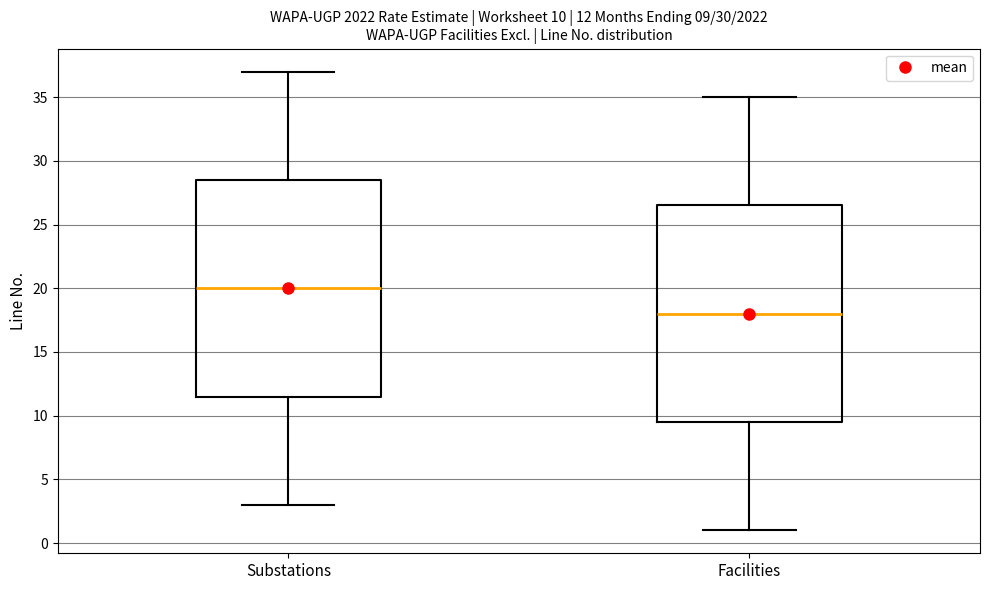

Which box's median line is the highest?

Substations